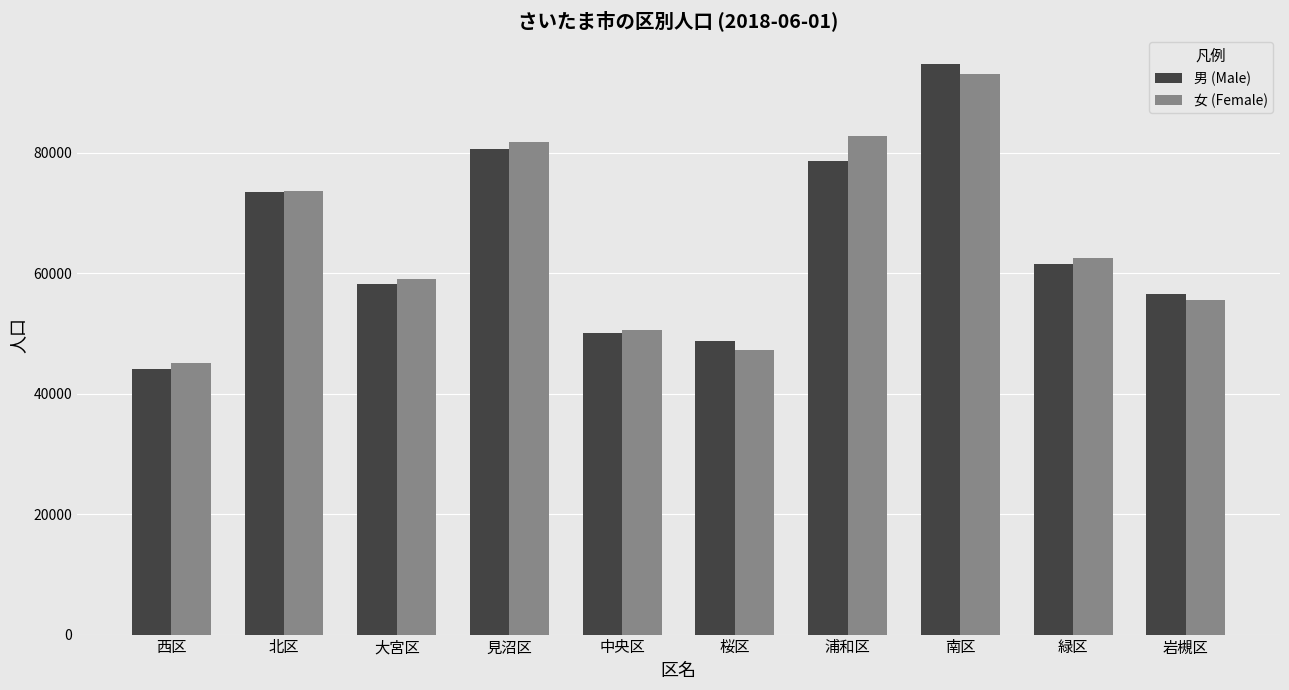

At which category is the sum across all series the highest?

南区